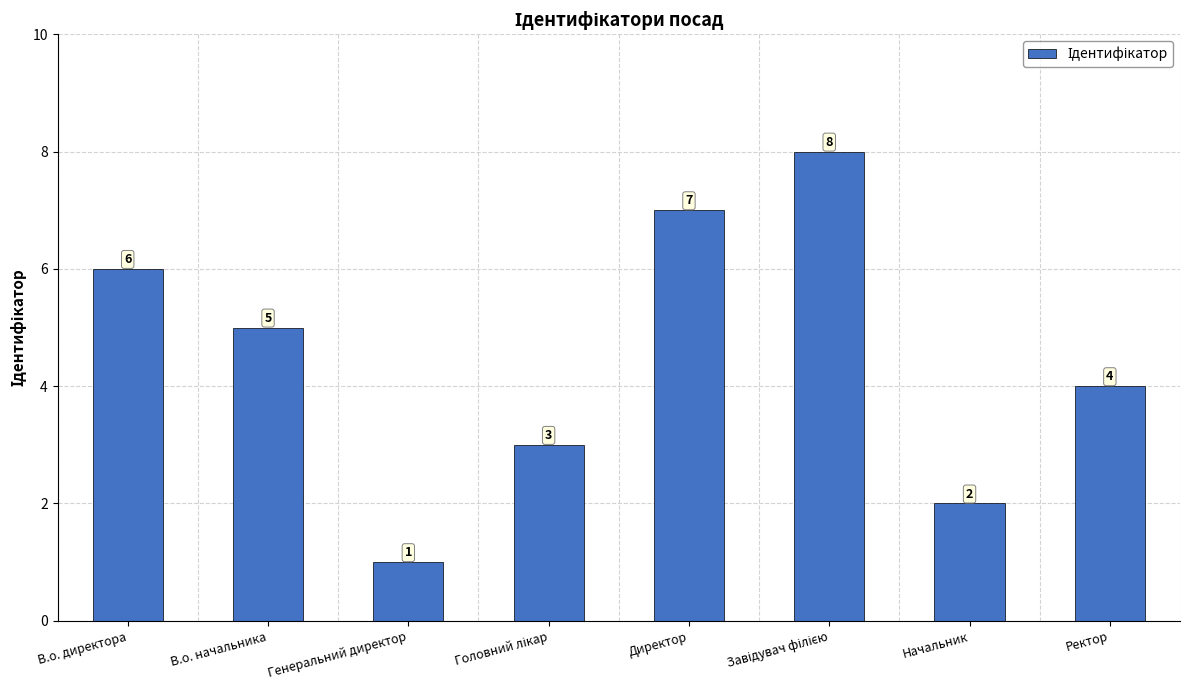

How many data points are less than 5?

4